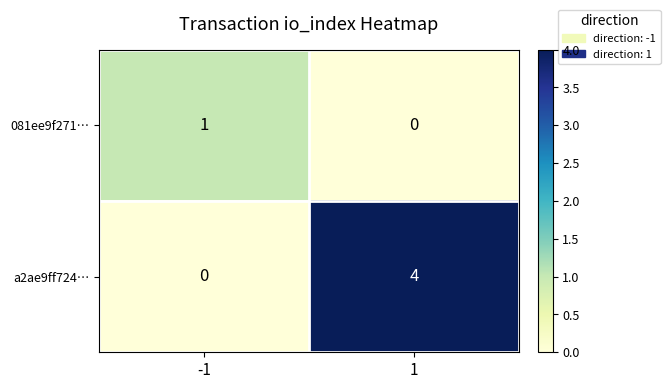

Which series changed the most between -1 and 1?

a2ae9ff724…